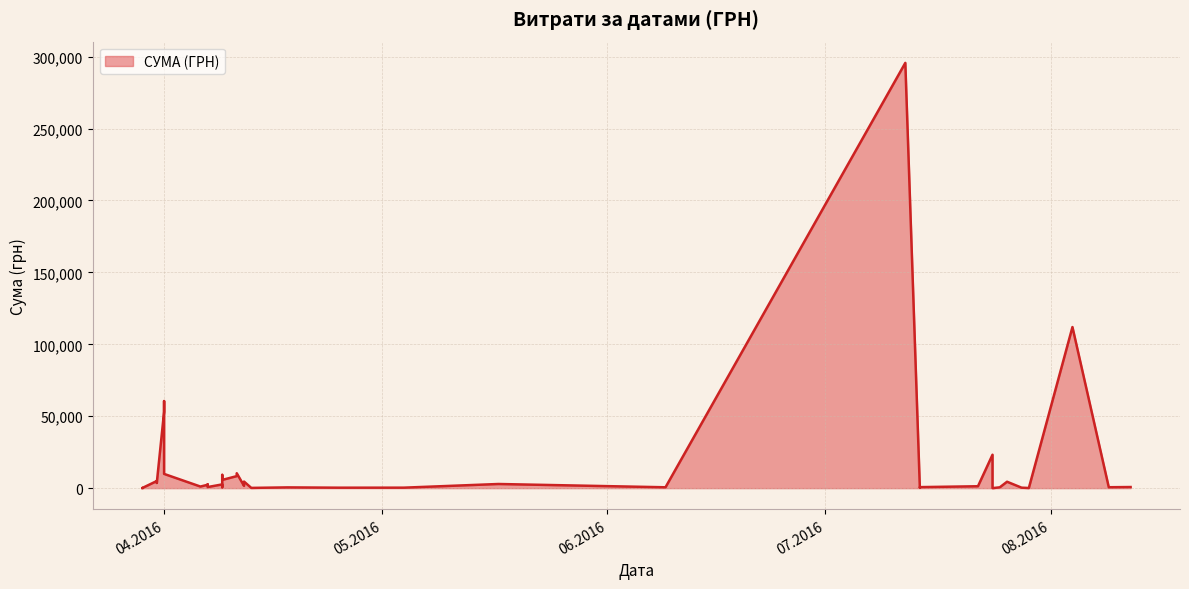

Where is the data nearest to the value 147824?

04.08.2016